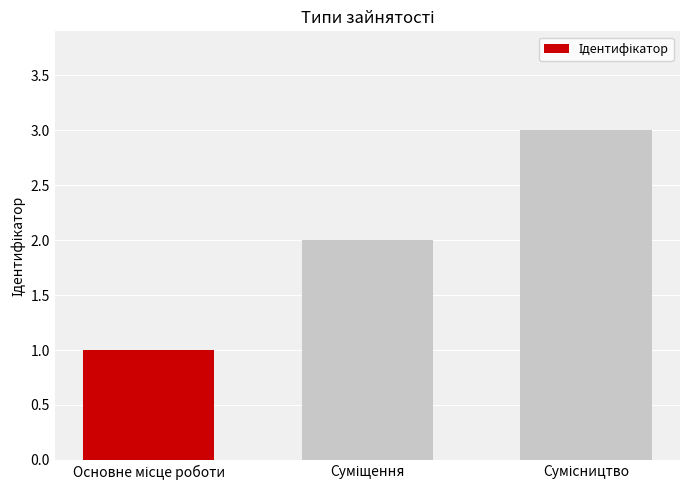

What is the maximum value shown in the chart?

3